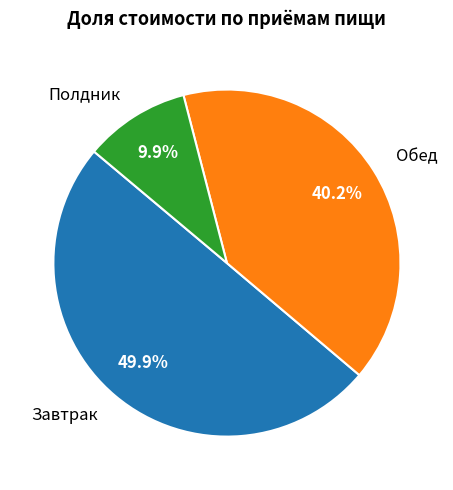

To the nearest percent, what is the combined percentage of Полдник and Обед?

50%